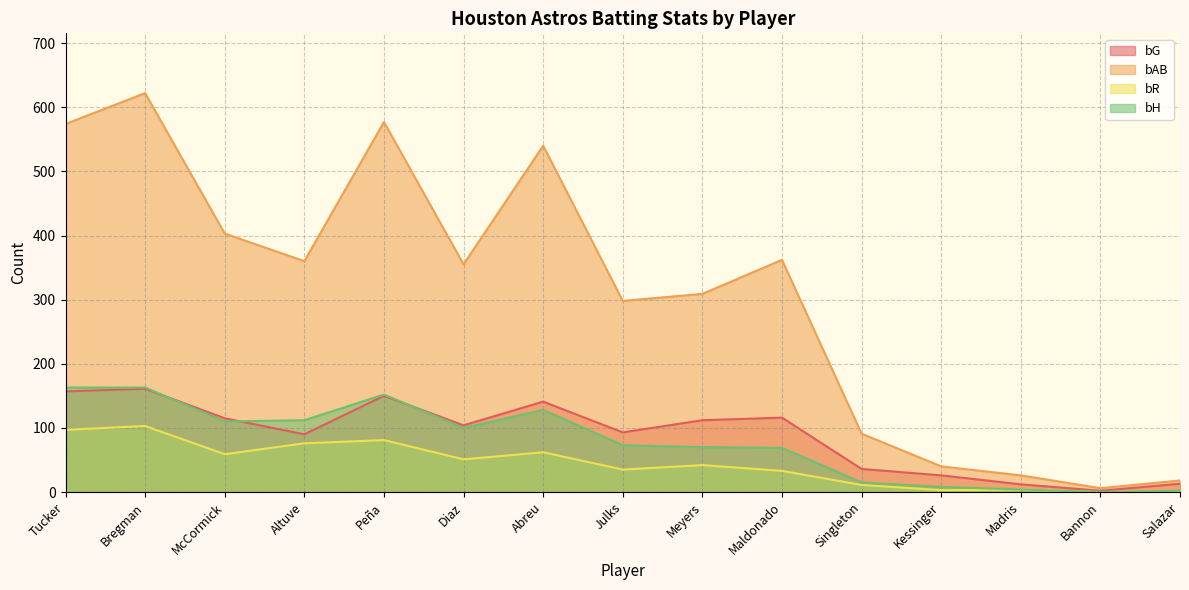

Rank the series by their maximum value, from highest to lowest.

bAB, bH, bG, bR